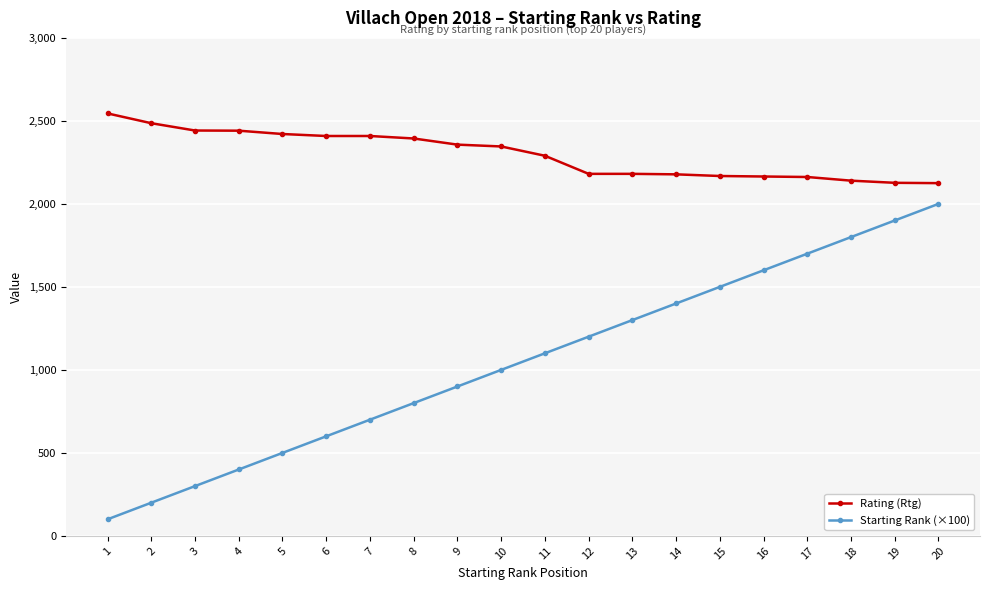

True or false: Rating (Rtg) and Starting Rank (×100) intersect in this chart.

False